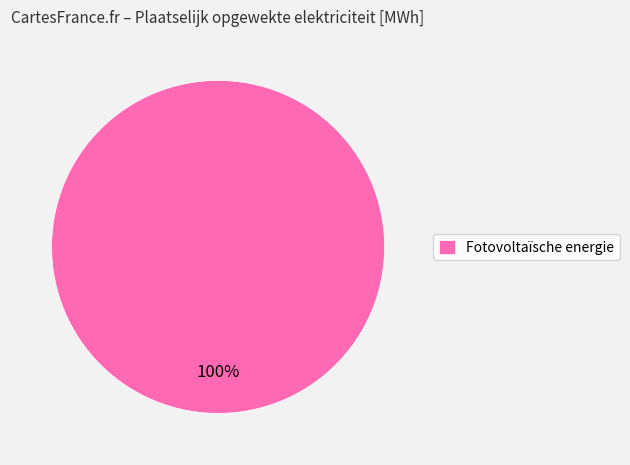

Which slice represents more than half of the pie?

Fotovoltaïsche energie